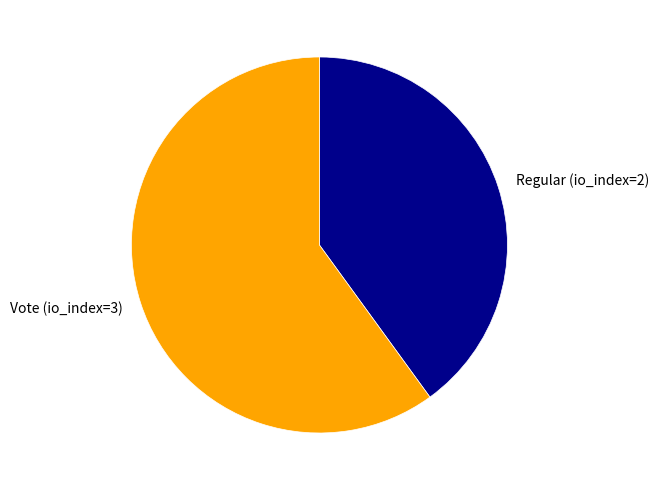

What is the largest slice in the pie chart?

Vote (io_index=3)